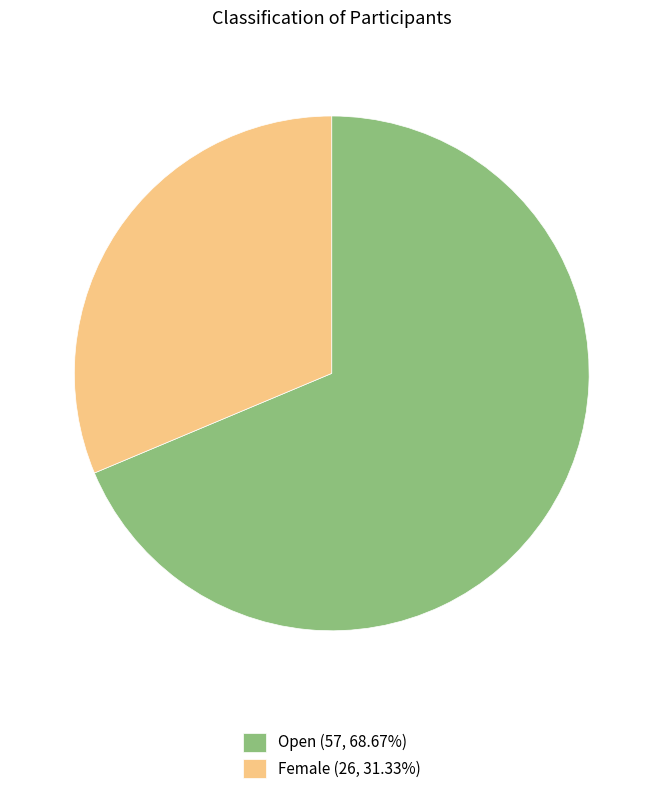

Is there any slice that represents more than half of the pie?

Yes